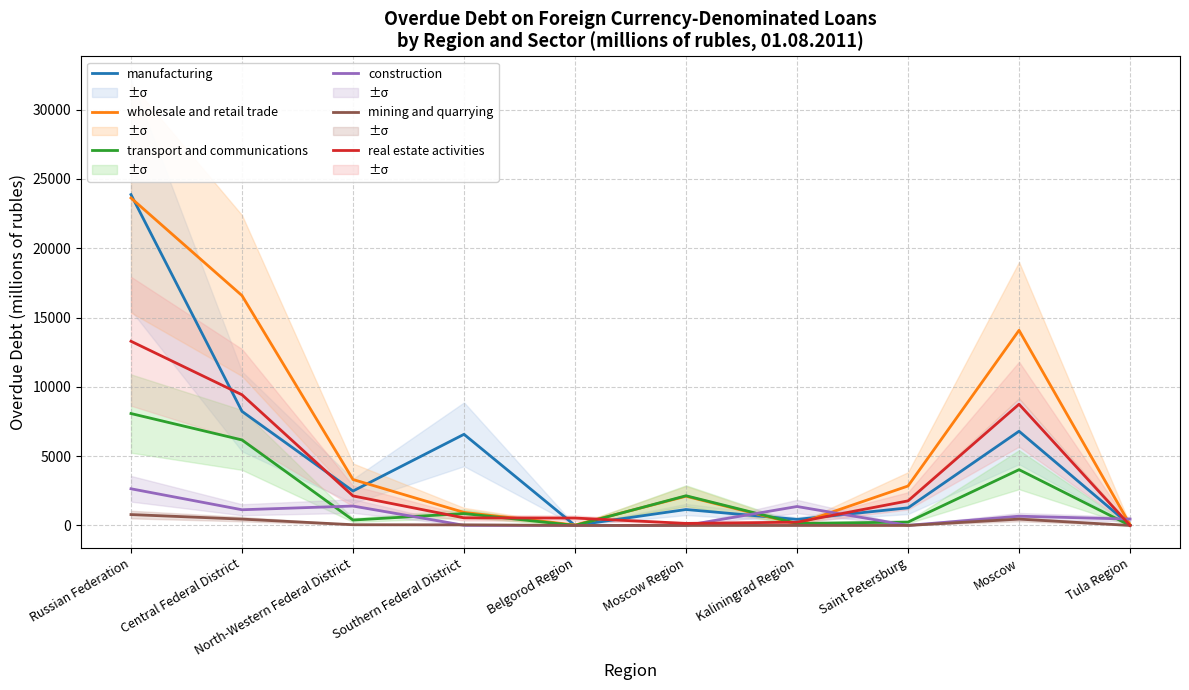

At which label is wholesale and retail trade closest to 11829?

Moscow